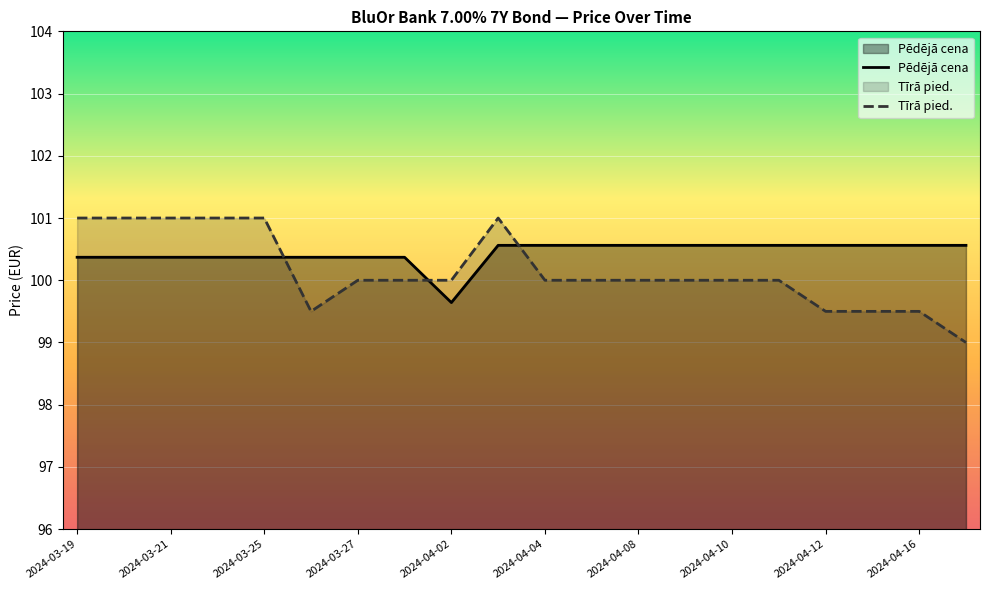

What is the spread (max minus min) of values at 2024-04-09?

0.6